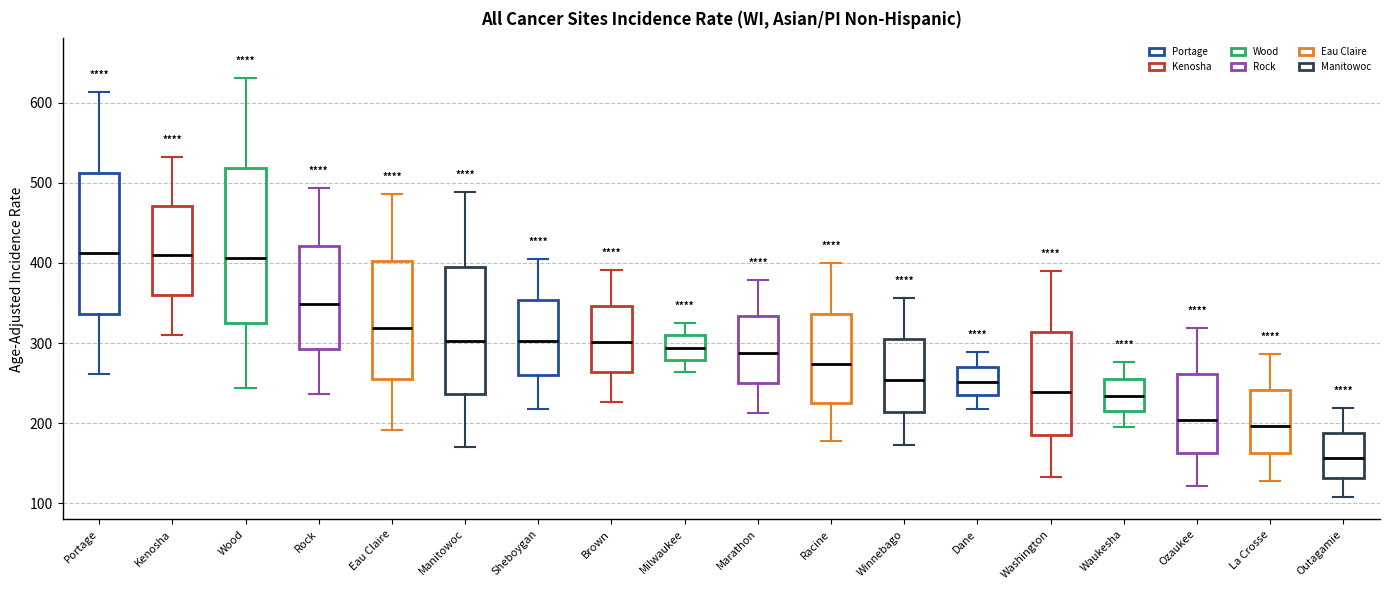

Which box is the tallest, from its lower edge to its upper edge?

Wood